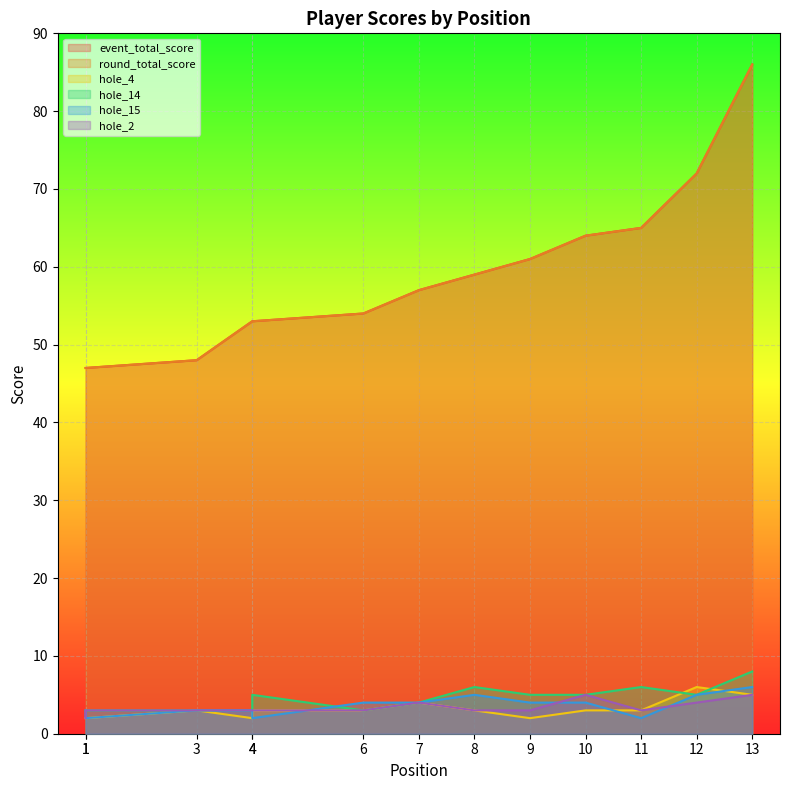

Which label corresponds to the largest value in the chart?

13